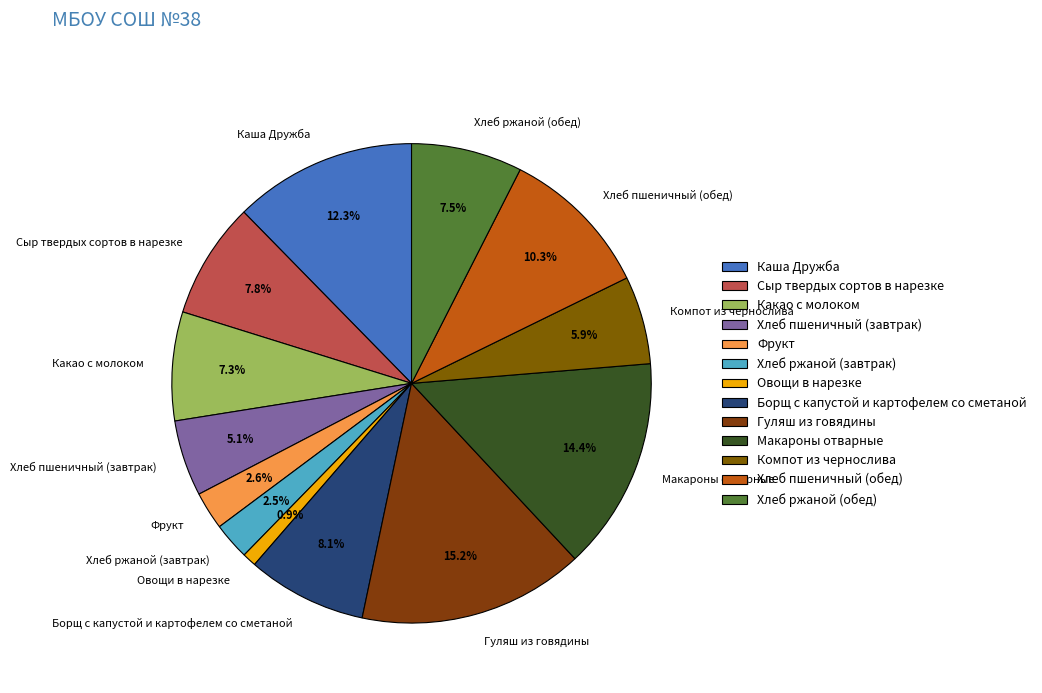

How many segments does this pie chart have?

13